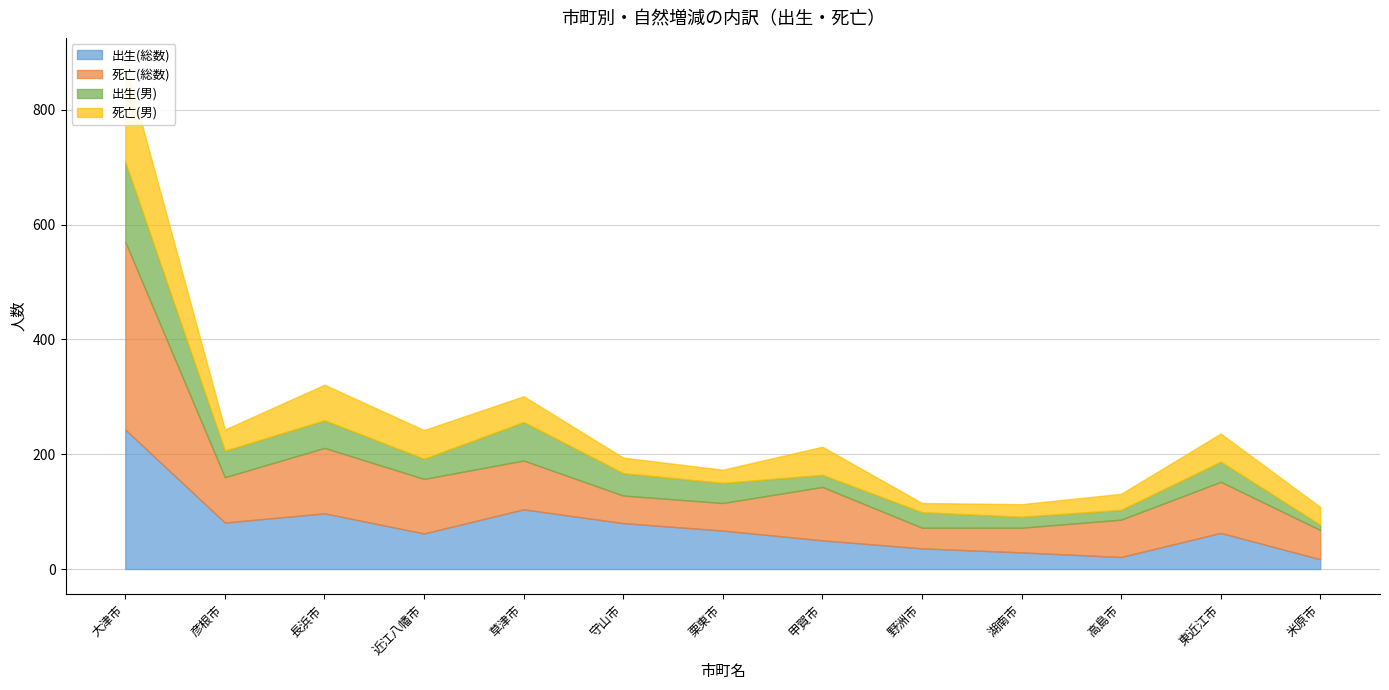

How many interior local peaks does the 死亡(総数) series have?

3